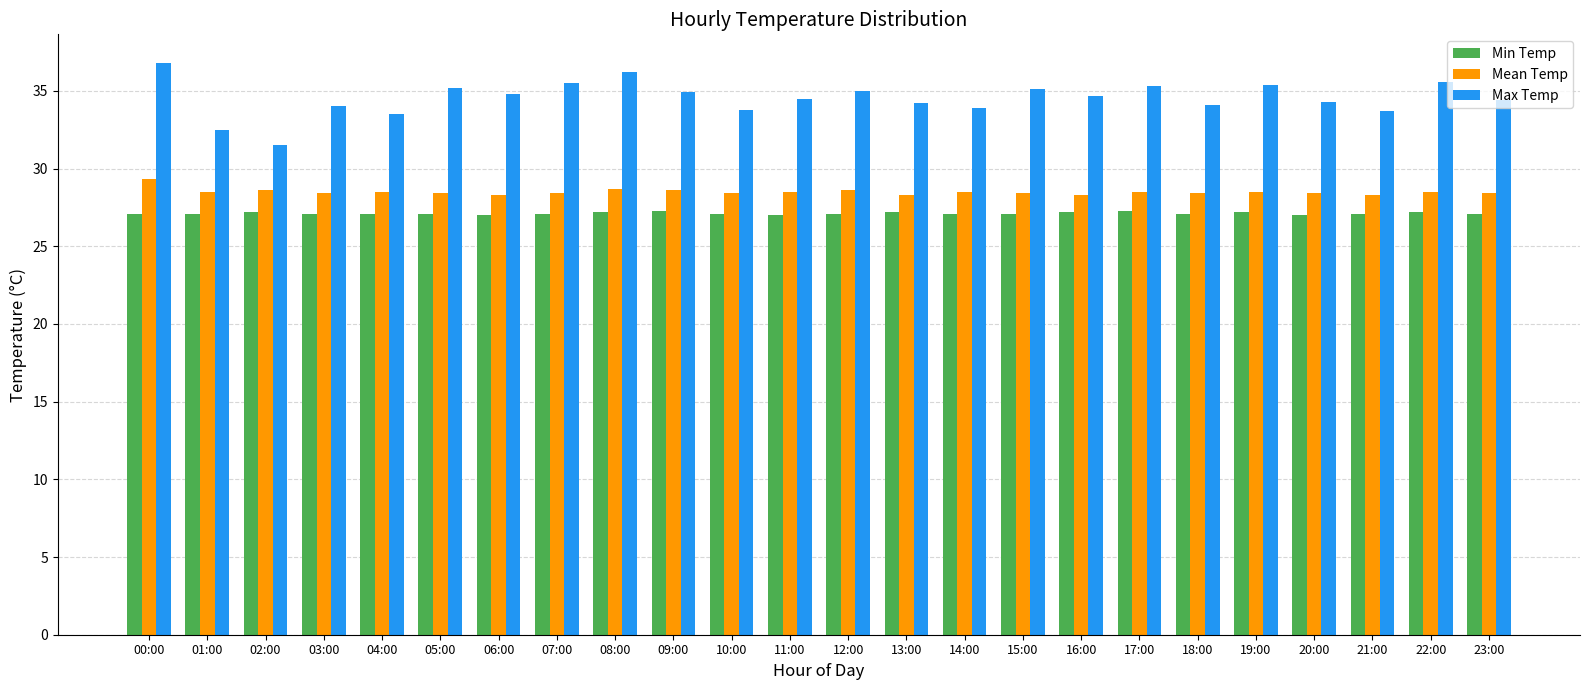

What is the minimum value shown in the chart?

27.0